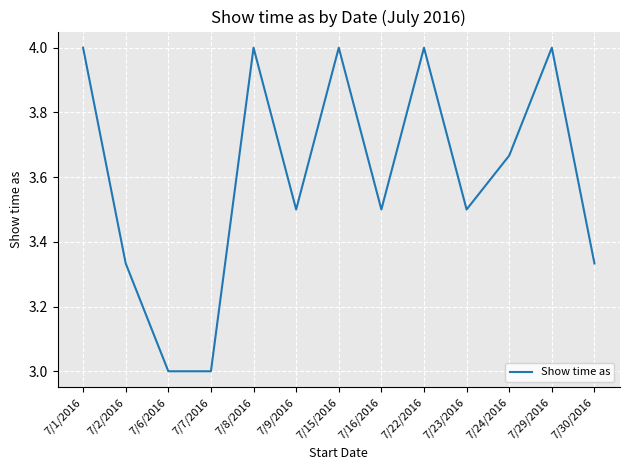

What is the smallest value displayed?

3.0